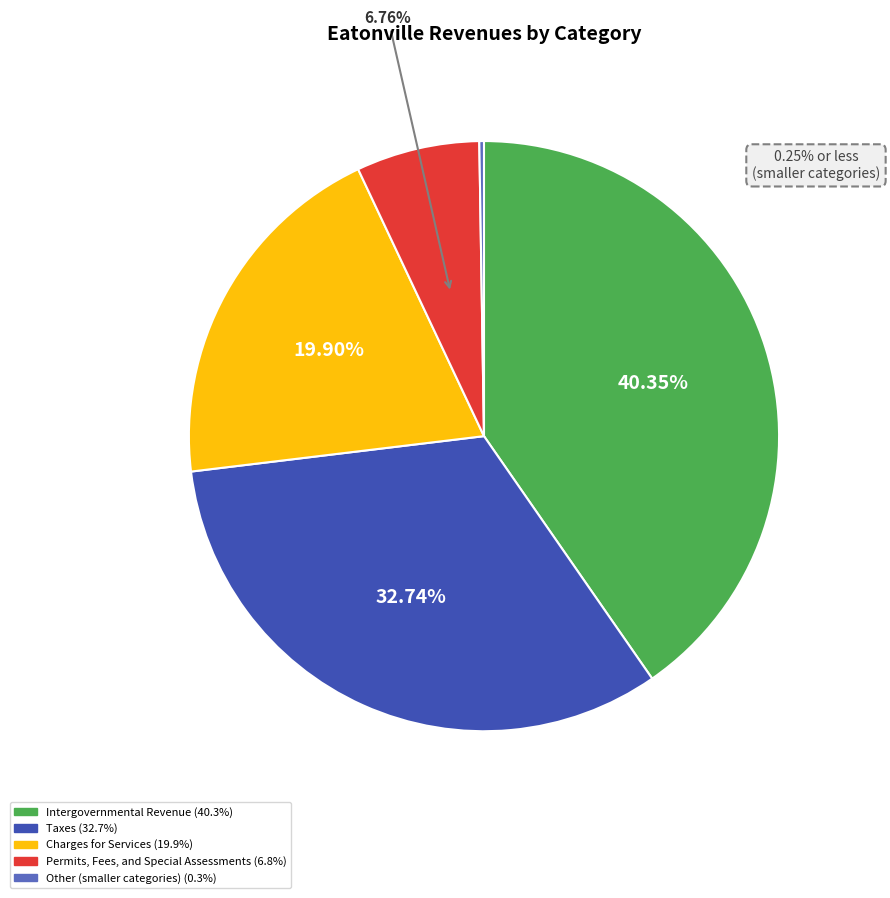

Does any single category account for the majority?

No